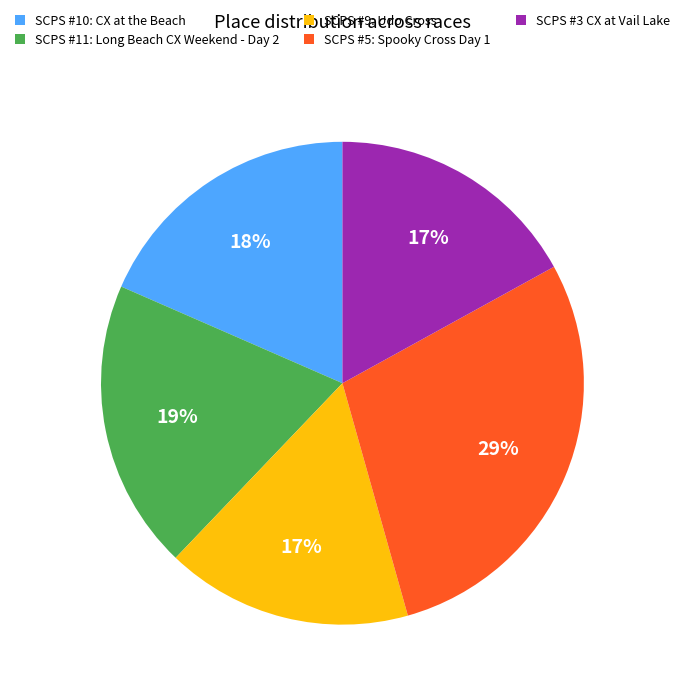

True or false: SCPS #5: Spooky Cross Day 1 accounts for 20% of the total.

False